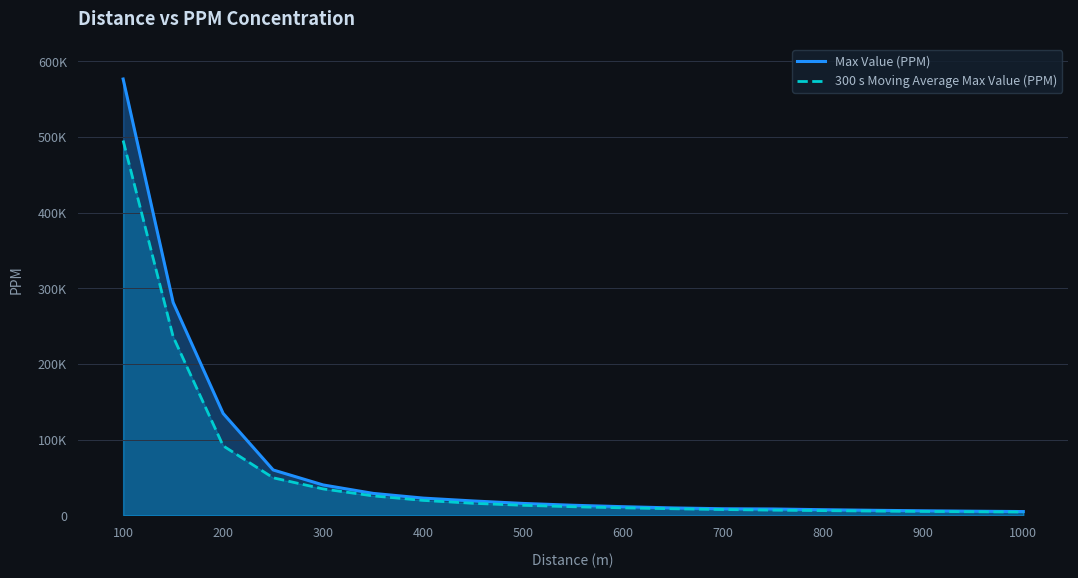

What is the average value of the 300 s Moving Average Max Value (PPM) series?

55555.4